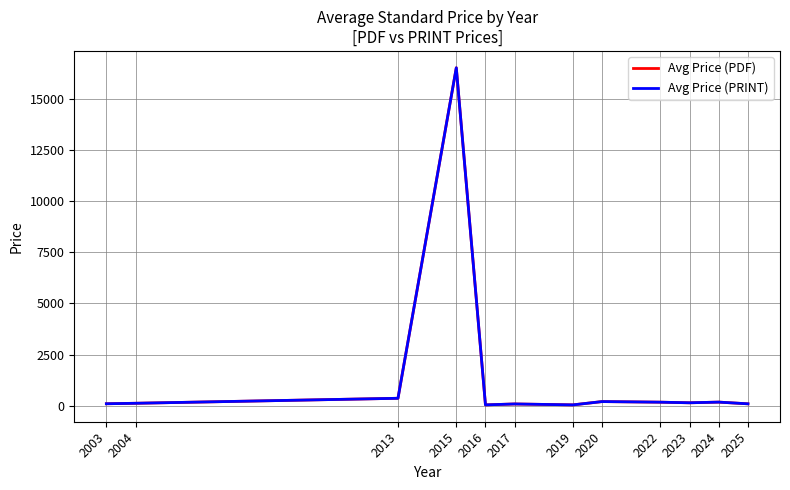

Does the chart display data point markers on the line(s)?

No